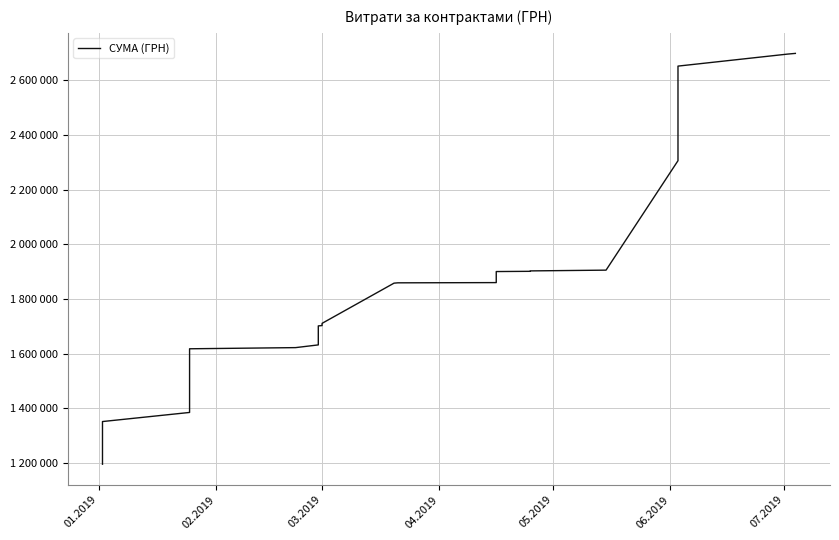

What is the difference between the maximum and minimum values?

1502956.1